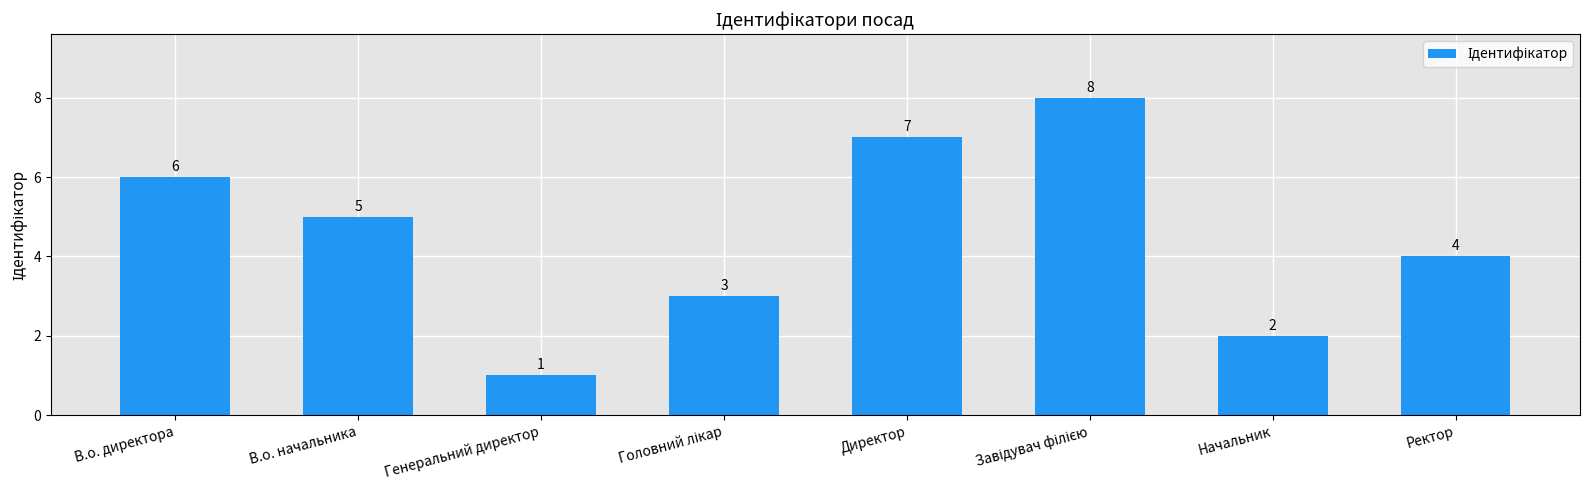

The chart shows a value of 1 at Генеральний директор. True or false?

True